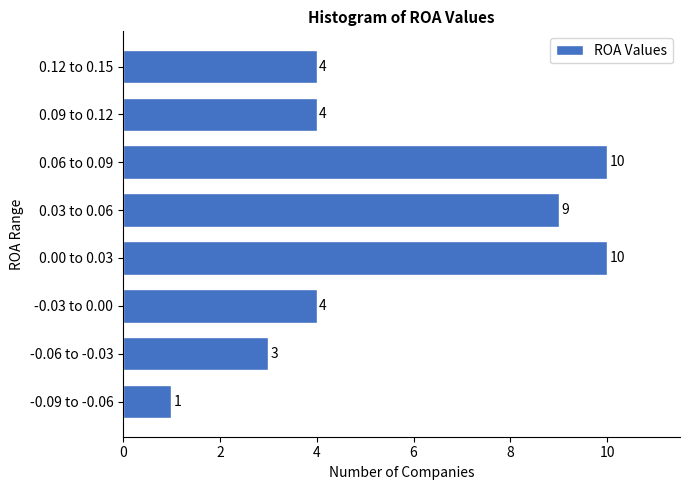

Reading top to bottom, what are all the values shown in this chart?

4	4	10	9	10	4	3	1